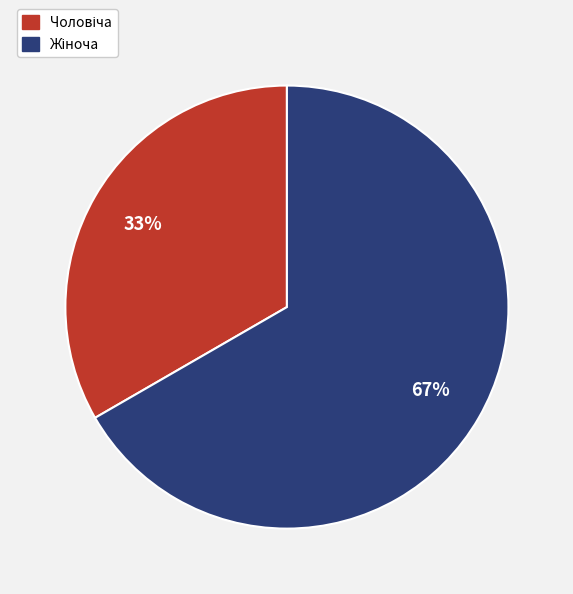

Is there any slice that represents more than half of the pie?

Yes